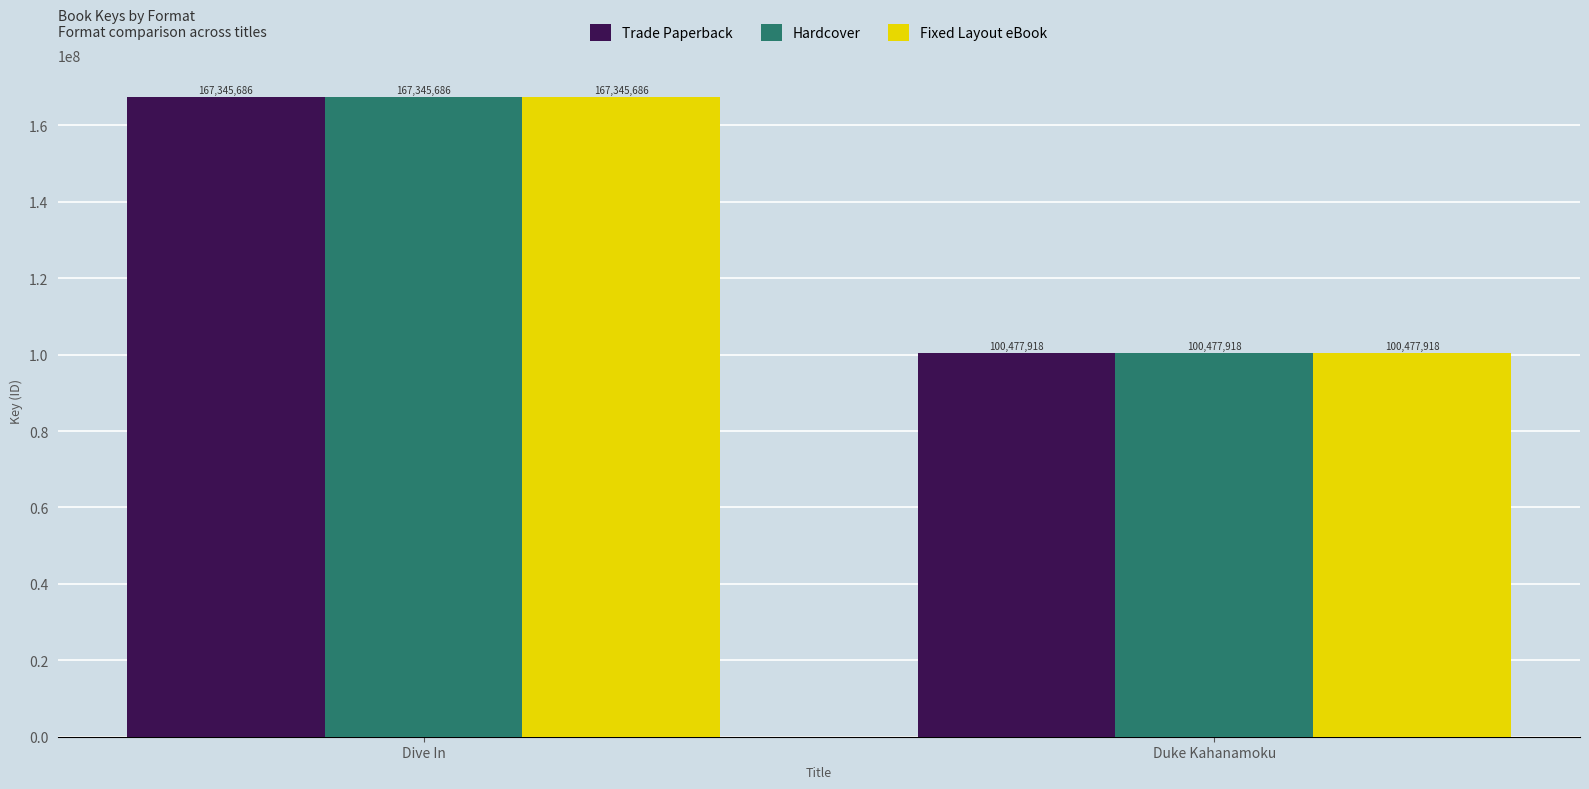

Which category has the lowest value across all series?

Duke Kahanamoku